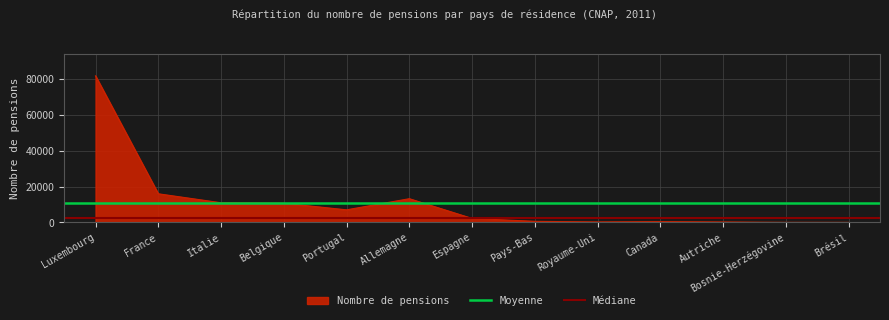

What value does the Nombre de pensions series have at Espagne?

2213